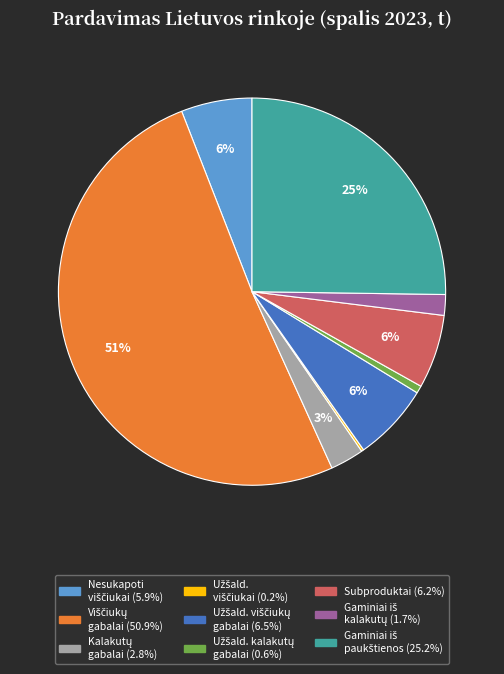

To the nearest percent, what is the average slice percentage?

11%